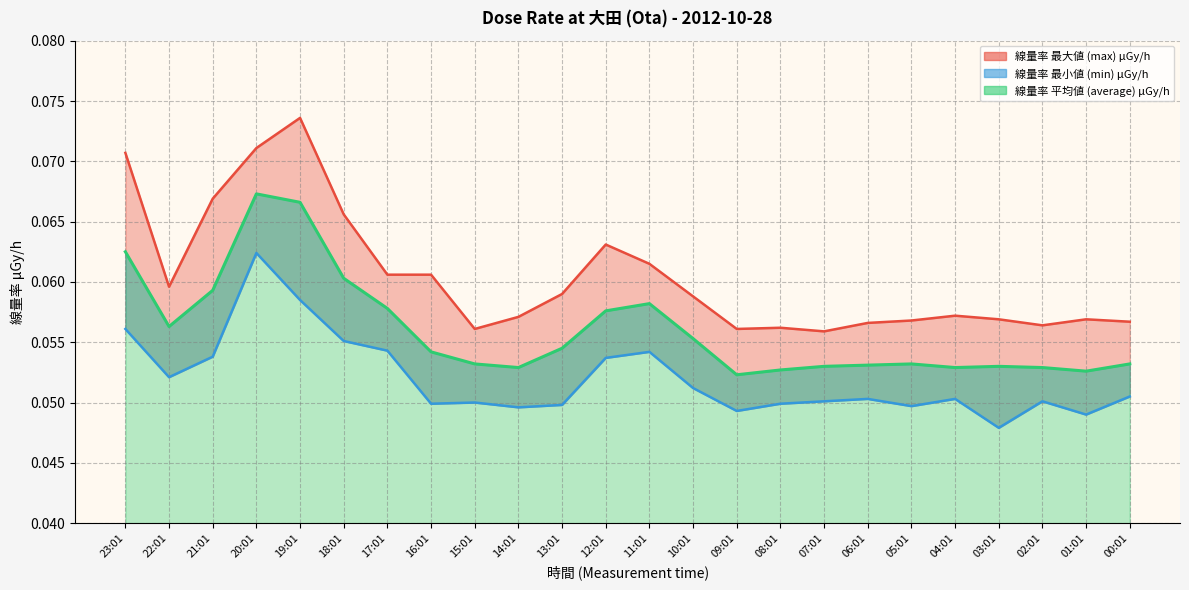

Reading right to left, extract all data points from this chart.

線量率 最大値 (max) μGy/h: 0.1	0.1	0.1	0.1	0.1	0.1	0.1	0.1	0.1	0.1	0.1	0.1	0.1	0.1	0.1	0.1	0.1	0.1	0.1	0.1	0.1	0.1	0.1	0.1
線量率 最小値 (min) μGy/h: 0.1	0.0	0.1	0.0	0.1	0.0	0.1	0.1	0.0	0.0	0.1	0.1	0.1	0.0	0.0	0.1	0.0	0.1	0.1	0.1	0.1	0.1	0.1	0.1
線量率 平均値 (average) μGy/h: 0.1	0.1	0.1	0.1	0.1	0.1	0.1	0.1	0.1	0.1	0.1	0.1	0.1	0.1	0.1	0.1	0.1	0.1	0.1	0.1	0.1	0.1	0.1	0.1